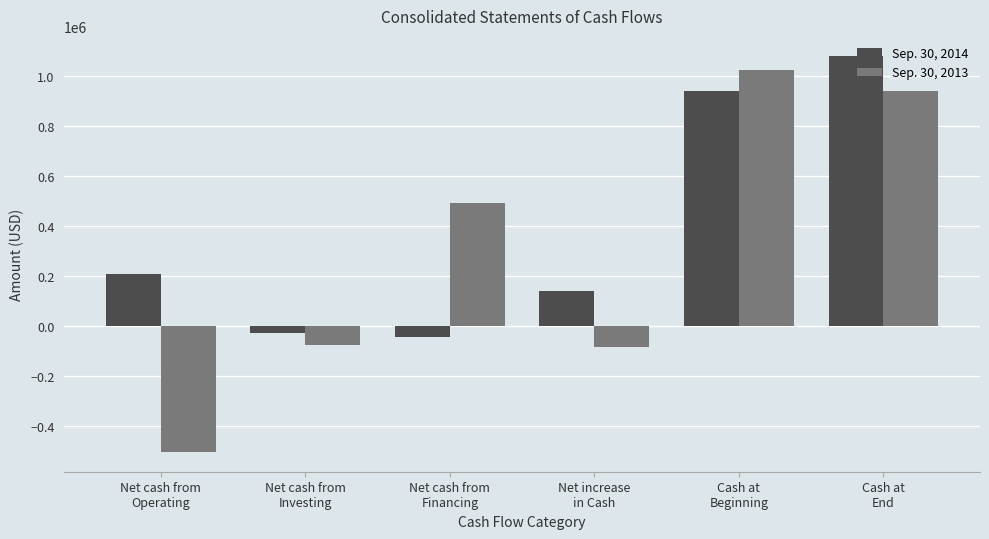

The value of Sep. 30, 2013 at Net cash from
Financing is 493324. True or false?

True